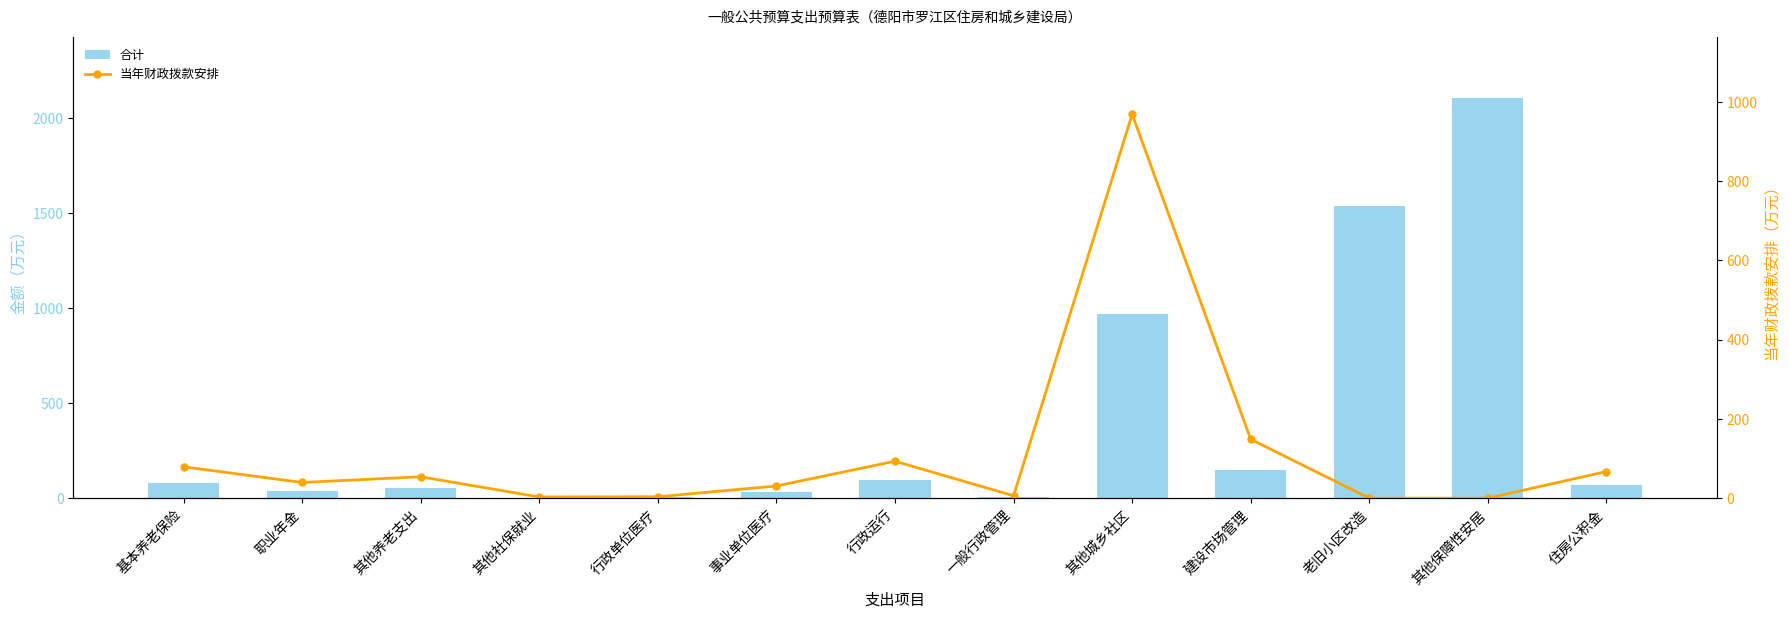

What is the value of the 当年财政拨款安排 bar at the 8th from the left?

6.0